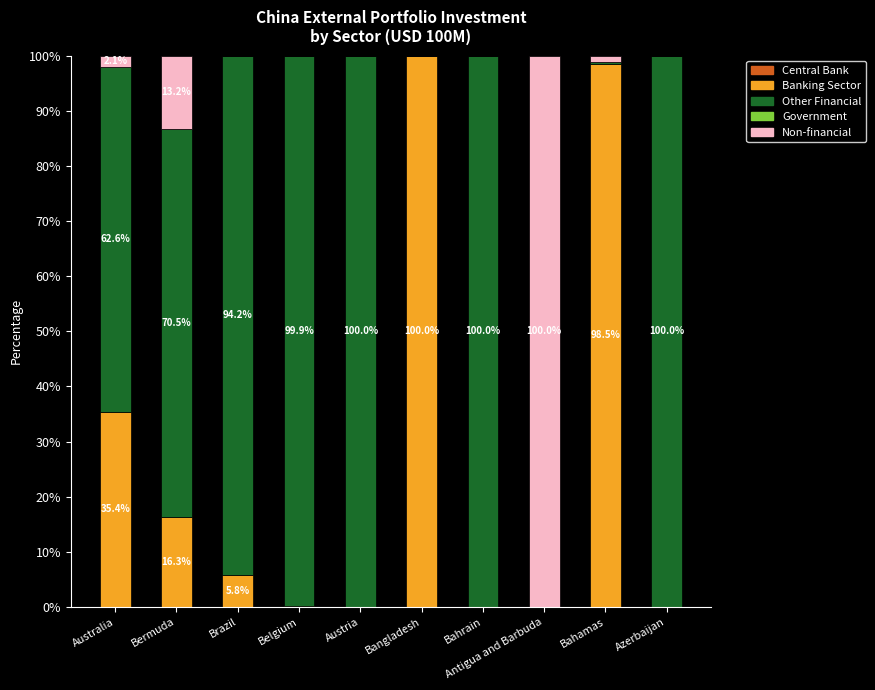

What is the total value across all series at Azerbaijan?

100.0